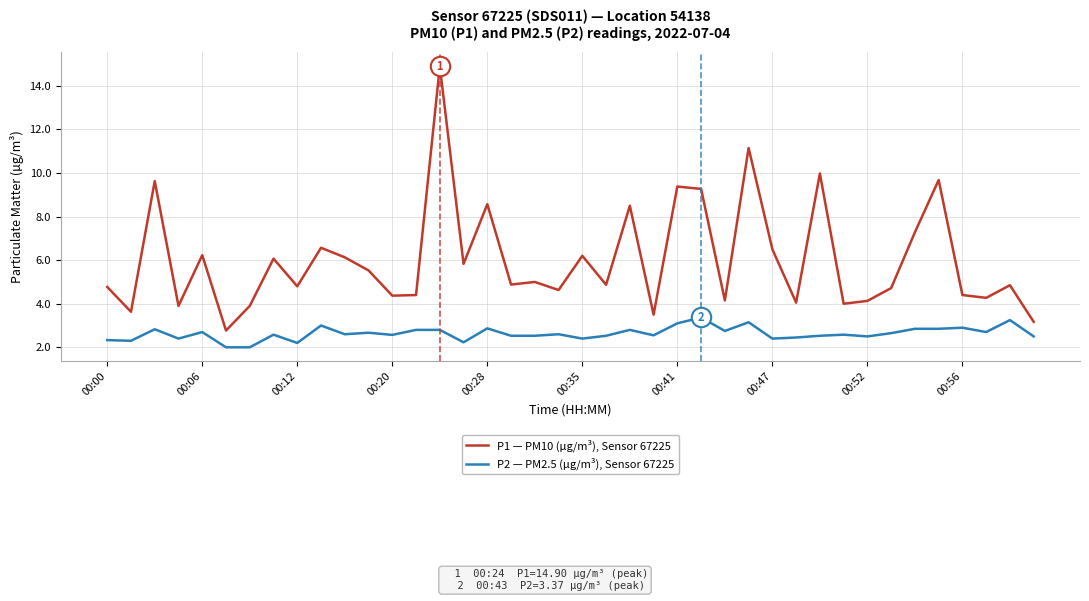

Which series has the largest total across all categories?

P1 — PM10 (µg/m³), Sensor 67225